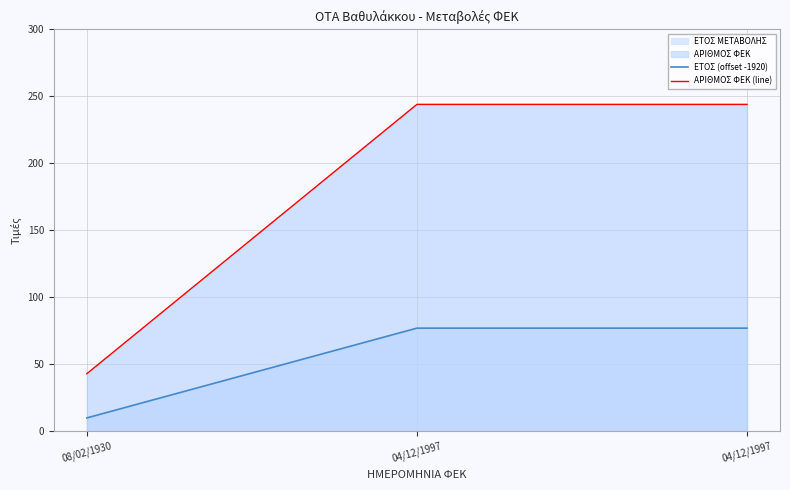

Does the chart display data point markers on the line(s)?

No